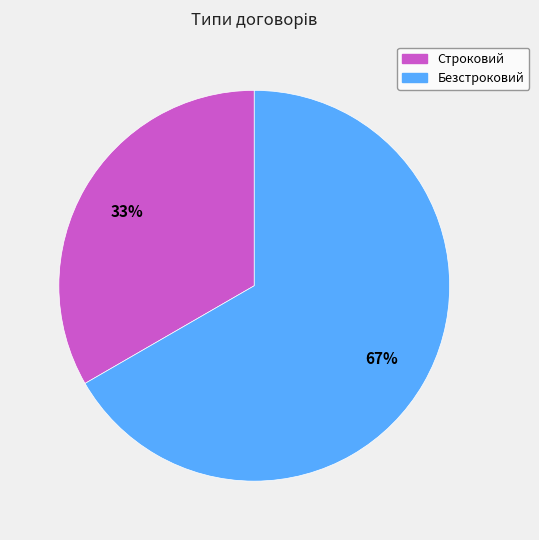

To the nearest percent, what is the combined percentage of Строковий and Безстроковий?

100%